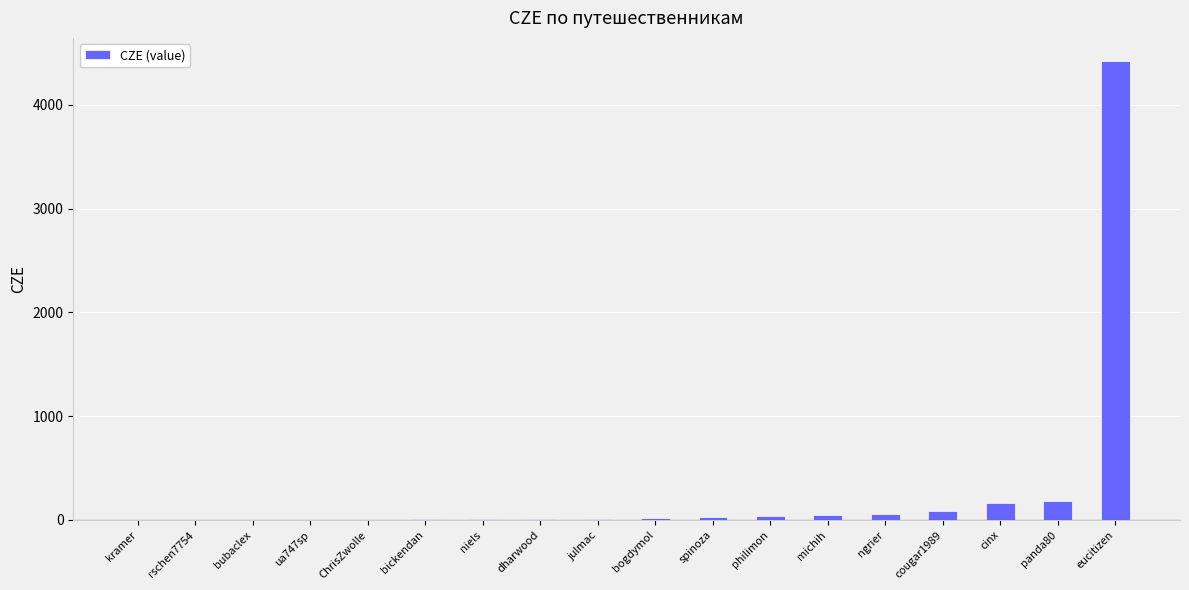

What is the sum of all values?

5086.3